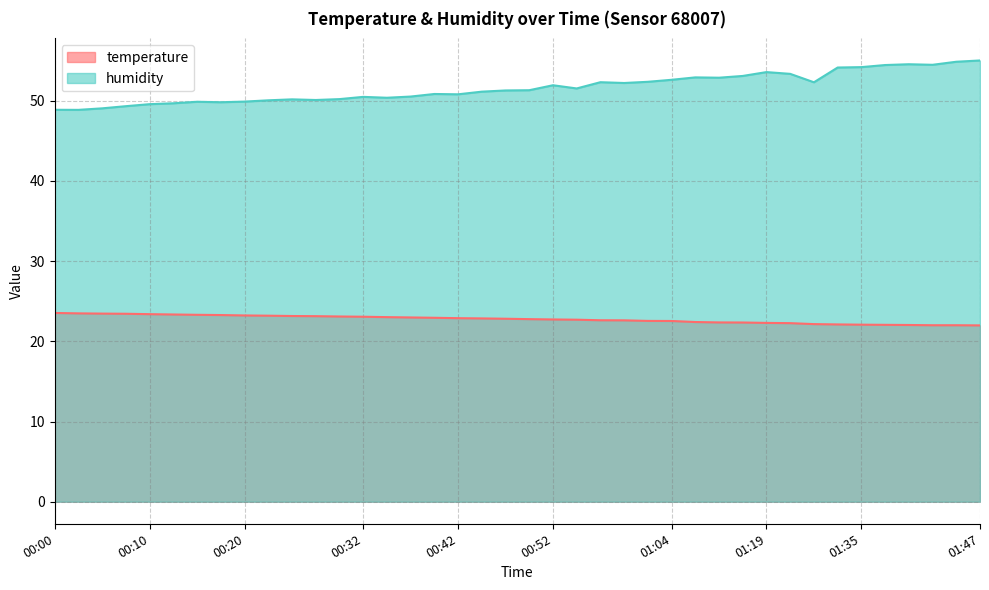

Reading left to right, extract all data points from this chart.

temperature: 23.5	23.5	23.5	23.4	23.4	23.4	23.3	23.3	23.2	23.2	23.2	23.1	23.1	23.1	23.0	23.0	22.9	22.9	22.9	22.8	22.8	22.7	22.7	22.6	22.6	22.6	22.5	22.4	22.4	22.4	22.3	22.3	22.1	22.1	22.1	22.1	22.0	22.0	22.0	22.0
humidity: 48.9	48.9	49.1	49.3	49.6	49.7	49.9	49.8	49.9	50.1	50.2	50.1	50.2	50.5	50.4	50.5	50.9	50.8	51.1	51.3	51.3	51.9	51.5	52.3	52.2	52.4	52.6	52.9	52.9	53.1	53.6	53.4	52.3	54.1	54.2	54.5	54.6	54.5	54.9	55.0